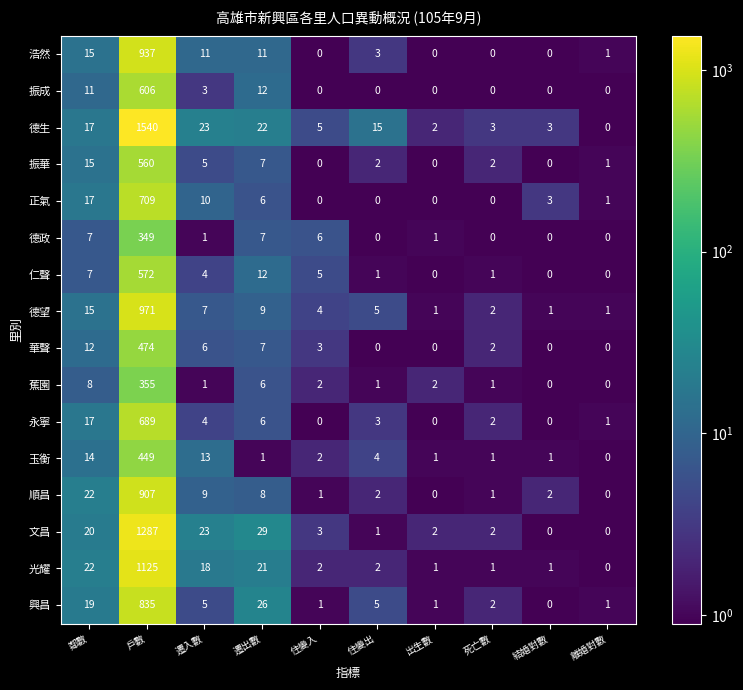

At which category is the sum across all series the highest?

戶數